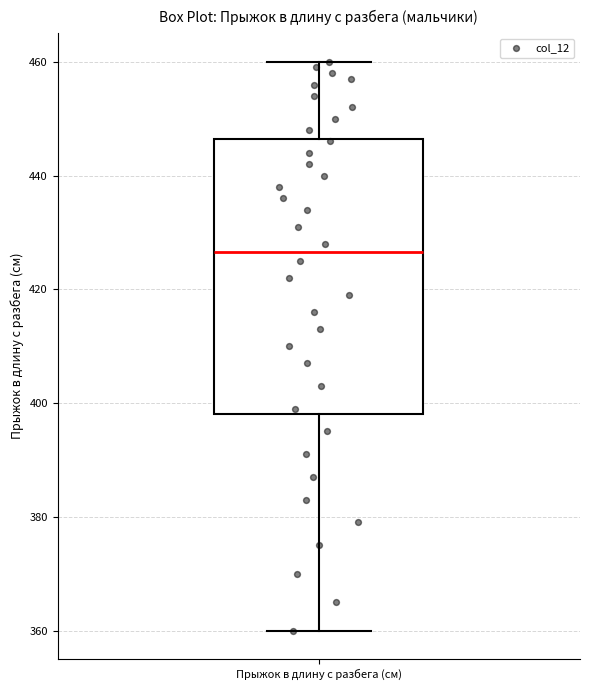

Read this box plot against the y-axis: the position of the median line, the range covered by the box, and the ends of both whiskers. The values are not printed on the chart, so give them approximately, as read against the axis.

median 426, box 398 to 446, whiskers 360 to 460